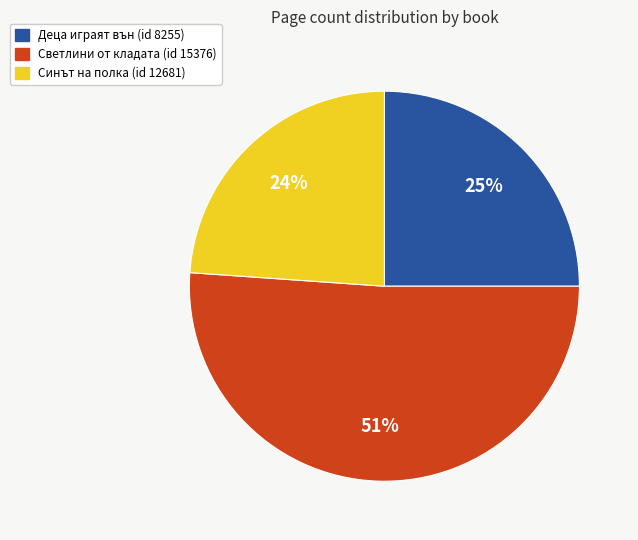

Approximately how many times larger is the value at Светлини от кладата (id 15376) compared to Синът на полка (id 12681)?

2.1